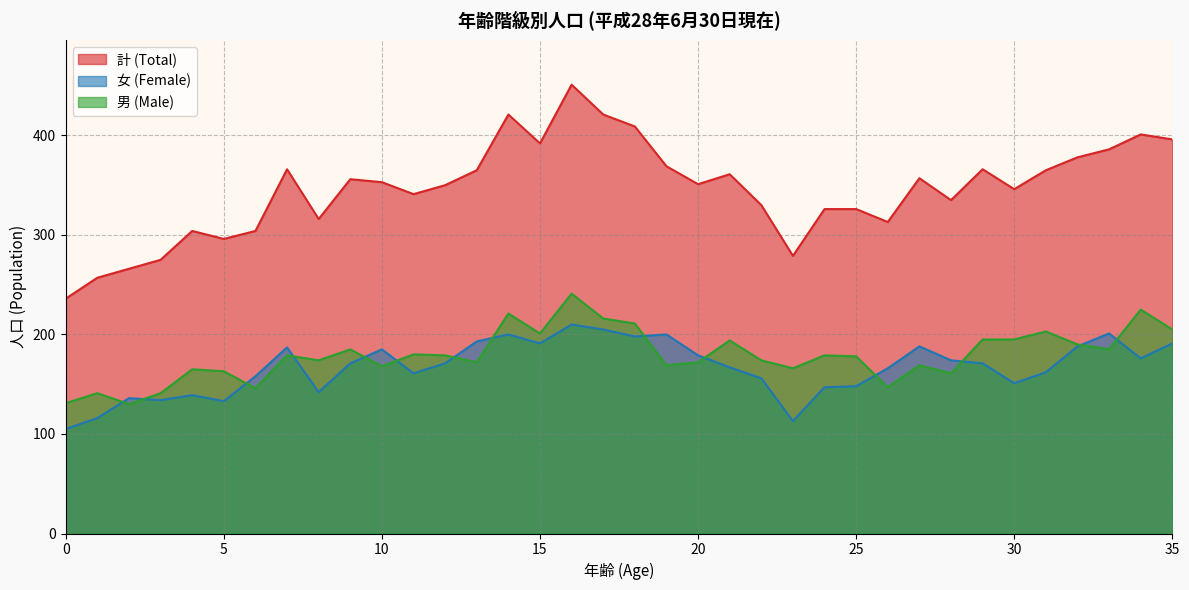

Which category has the lowest value in the 男 (Male) series?

2